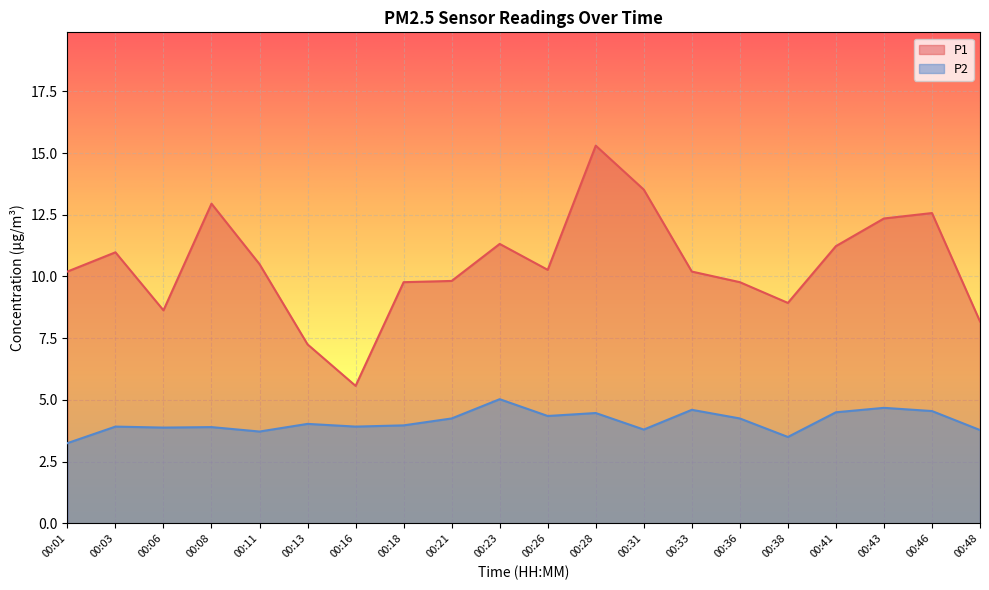

Rank the series by their maximum value, from lowest to highest.

P2, P1